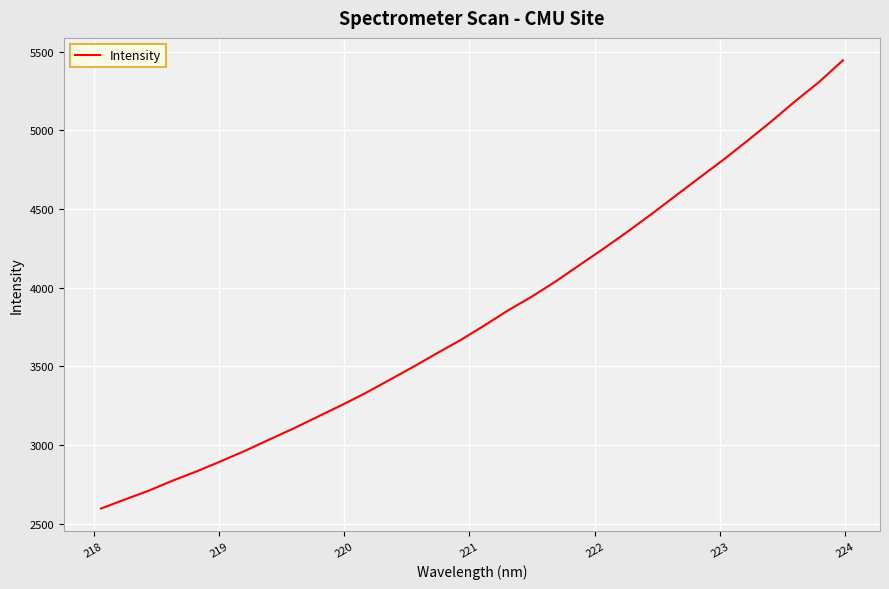

What is the difference between the maximum and minimum values?

2849.4